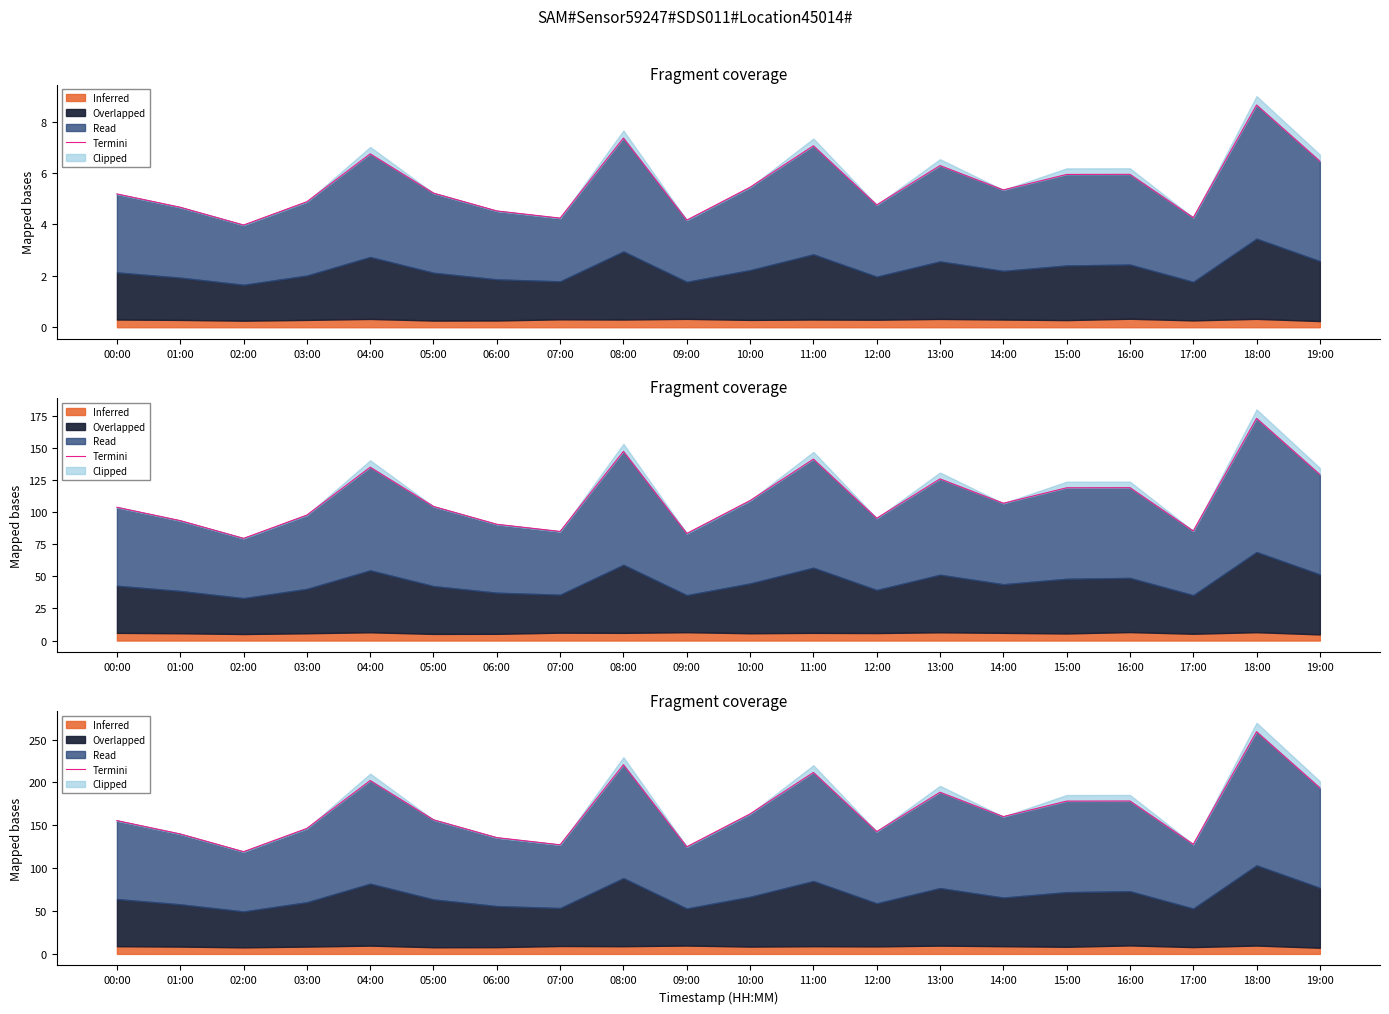

What position from the right is 17:00?

3